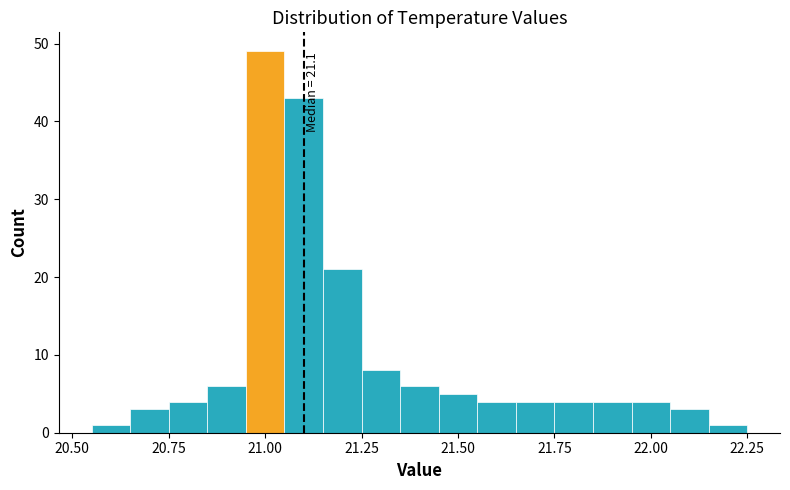

Read against the x-axis, roughly where is the centre of the tallest bar?

21.00